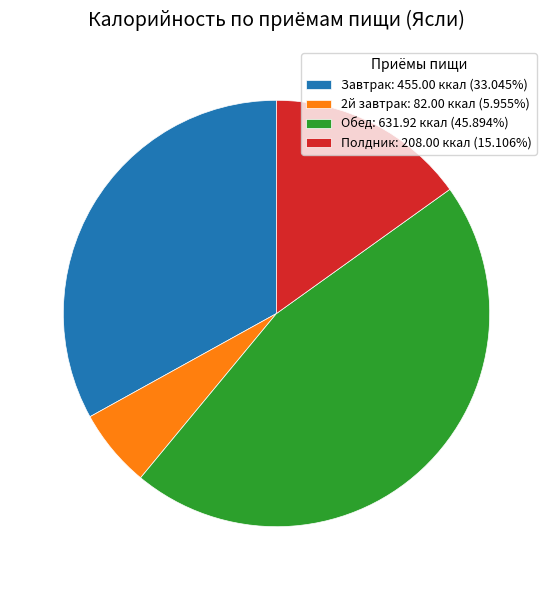

What is the ratio of the value at Полдник: 208.00 ккал (15.106%) to the value at 2й завтрак: 82.00 ккал (5.955%)?

2.5